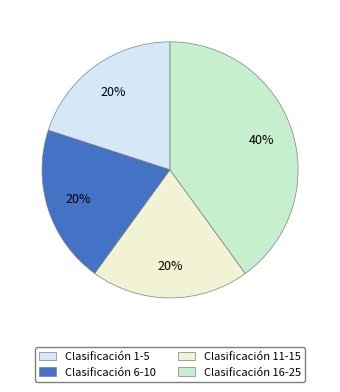

True or false: Clasificación 6-10 accounts for 20% of the total.

True